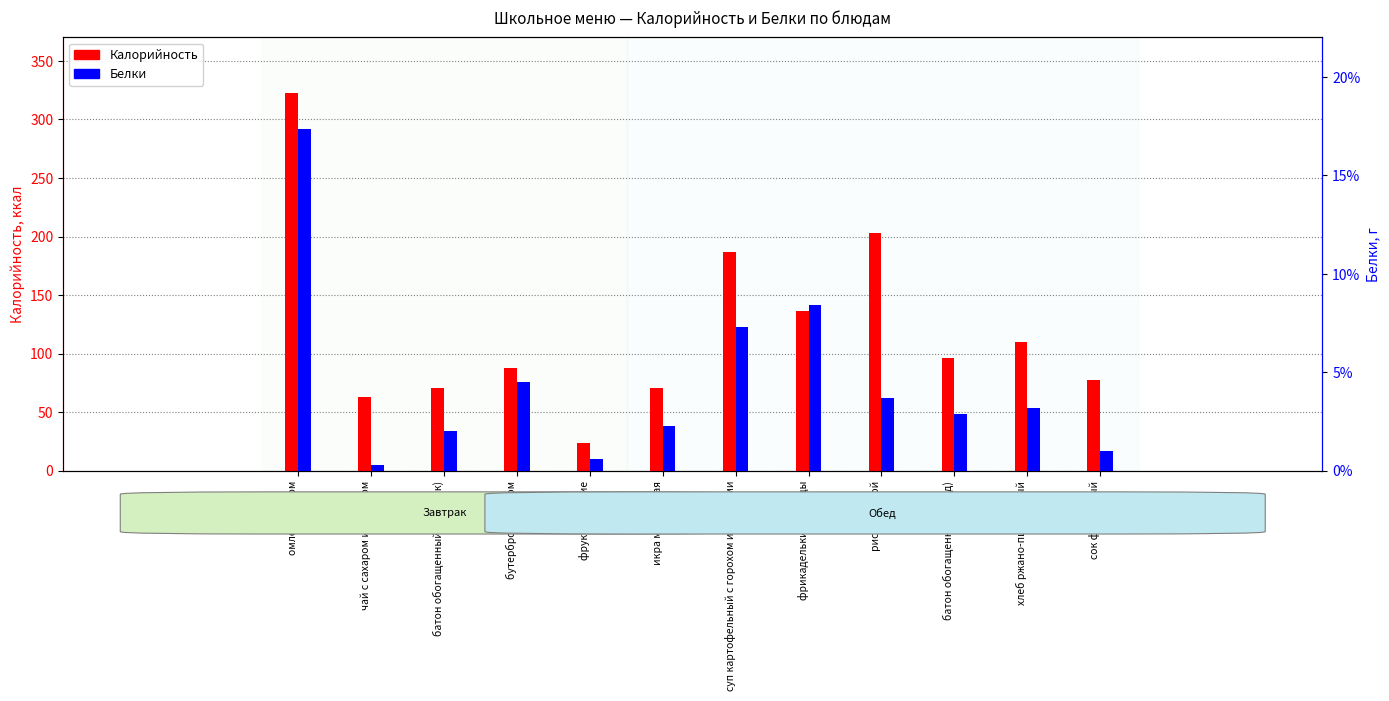

What are all the series names shown in the legend?

Калорийность, Белки